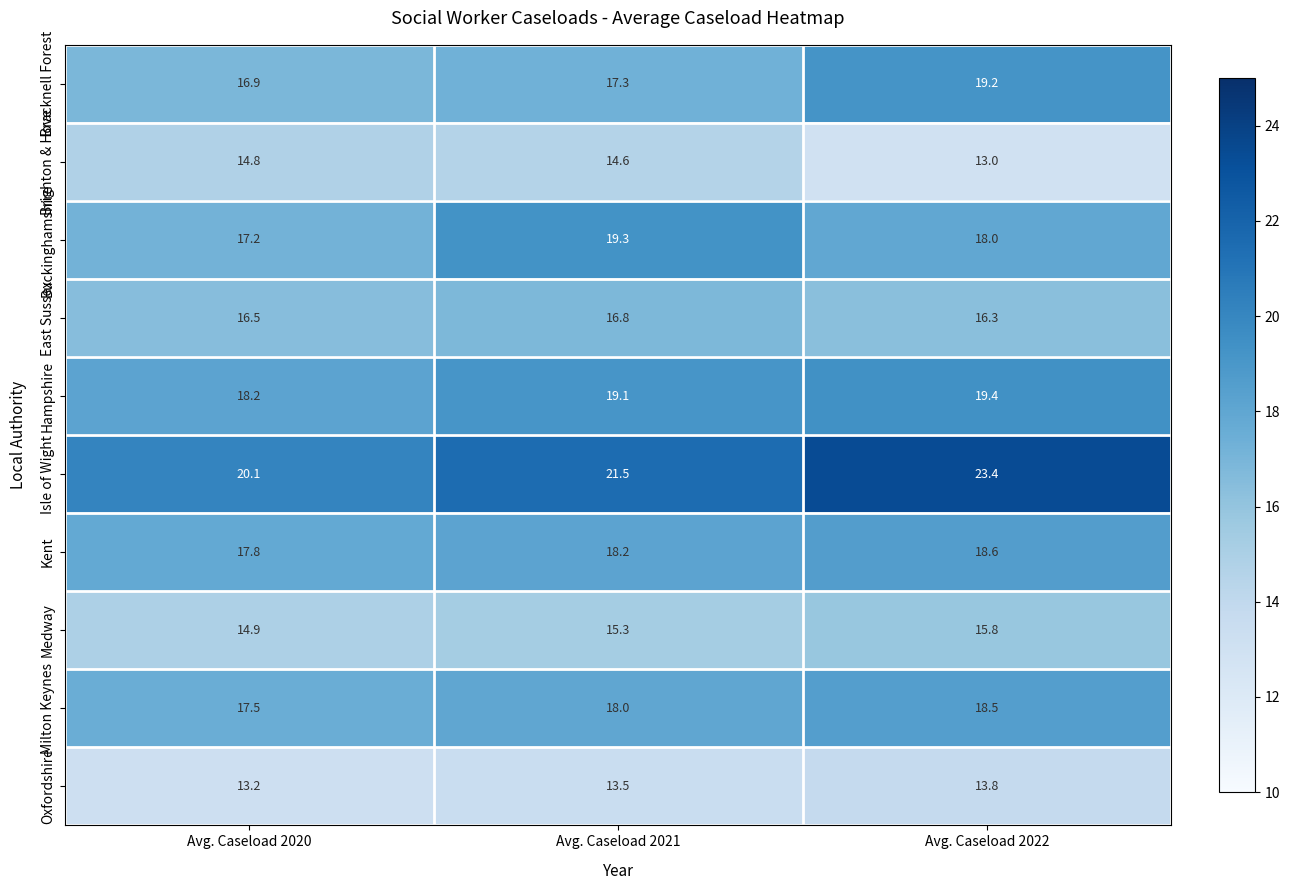

Rank the series at Avg. Caseload 2022 from lowest to highest value.

Brighton & Hove, Oxfordshire, Medway, East Sussex, Buckinghamshire, Milton Keynes, Kent, Bracknell Forest, Hampshire, Isle of Wight